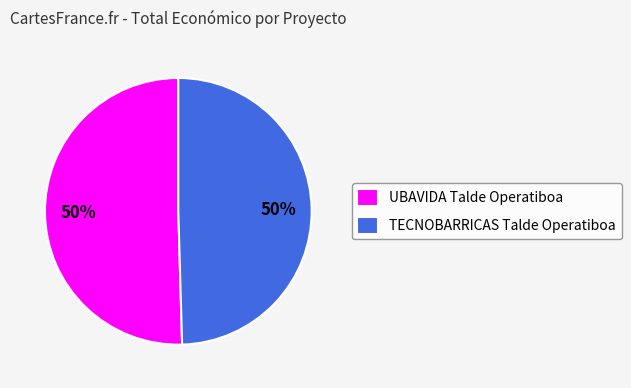

How many segments does this pie chart have?

2